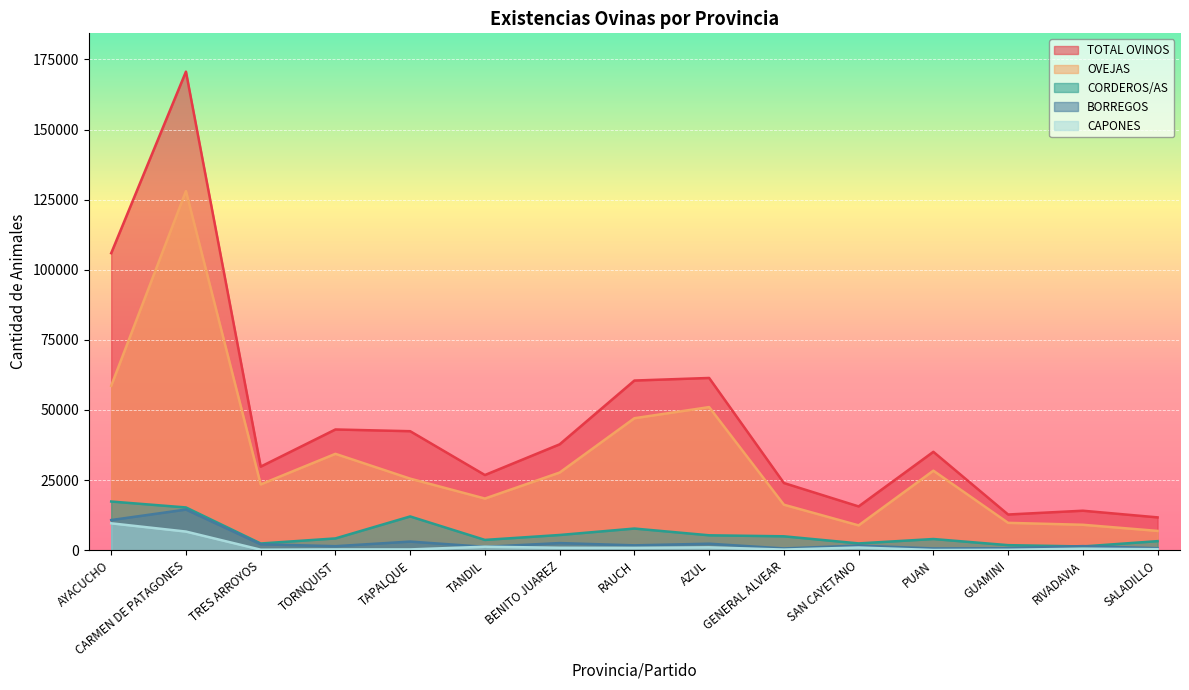

Which series changed the most between TANDIL and AZUL?

TOTAL OVINOS